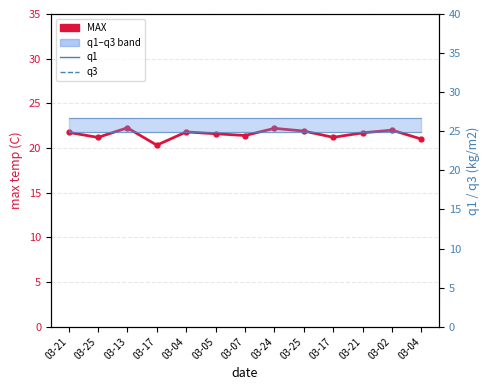

Is it true that MAX equals 21.8 at 03-04?

True